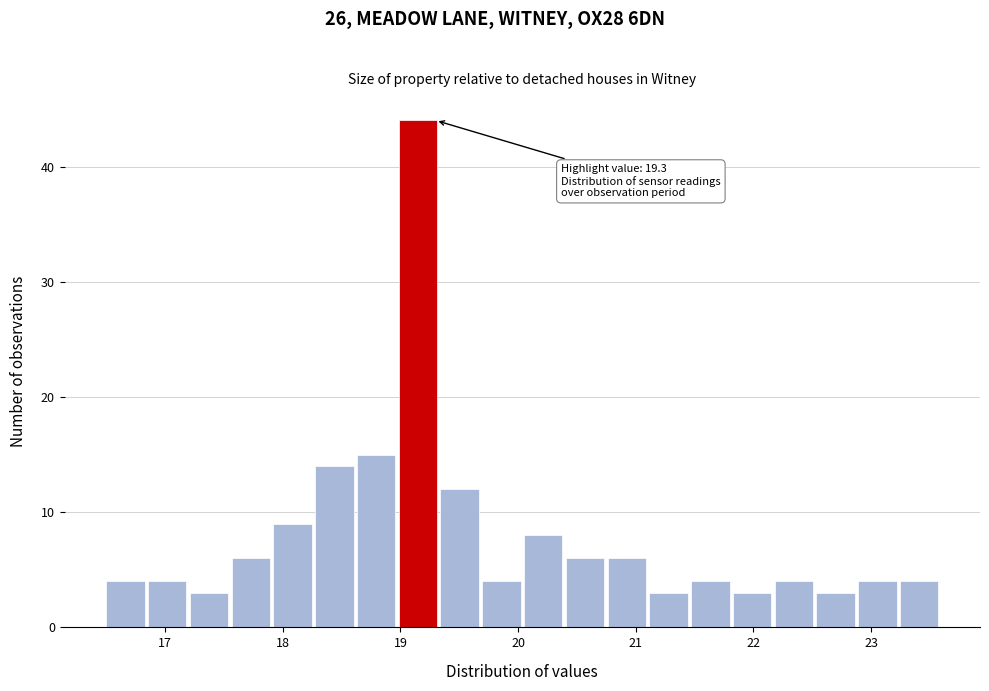

Around what value on the x-axis is the tallest bar? Give the approximate position of its centre, as read against the axis.

19.1